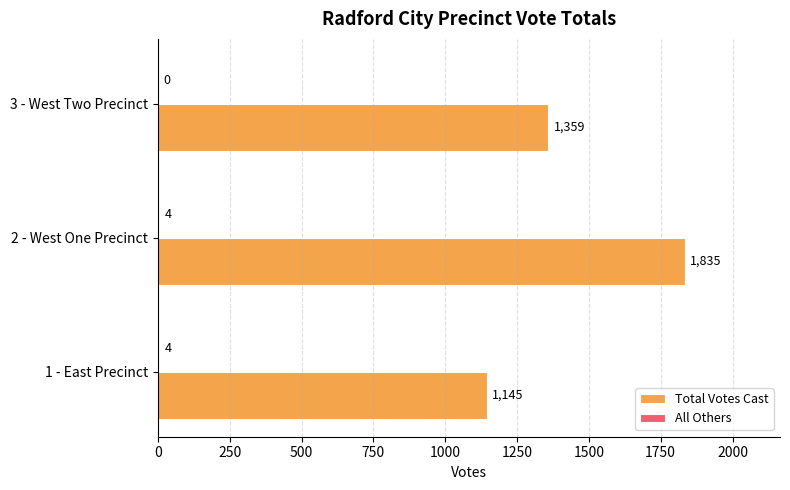

The Total Votes Cast series shows 2401 at 2 - West One Precinct. True or false?

False